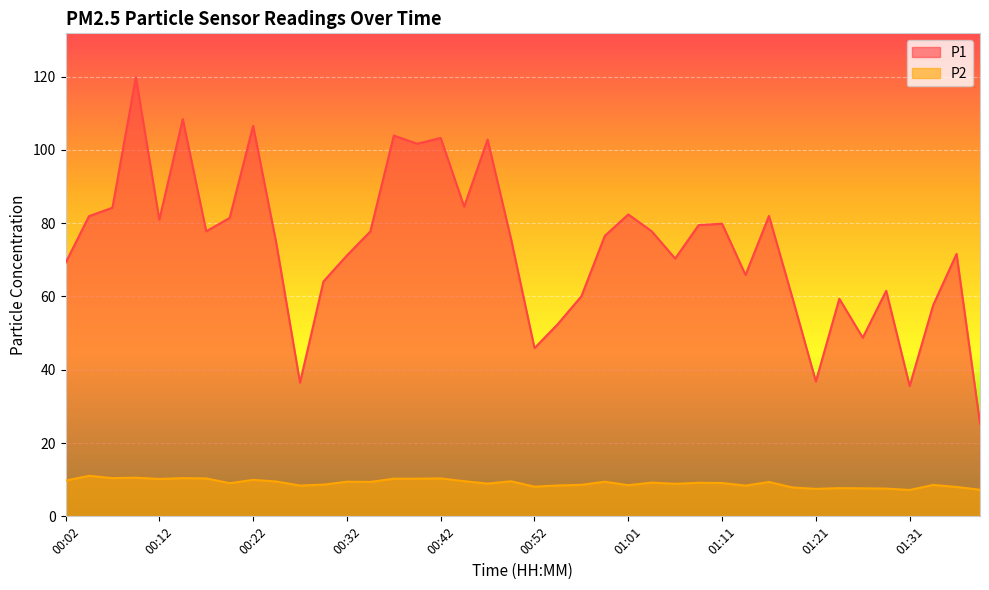

What are all the series names shown in the legend?

P1, P2